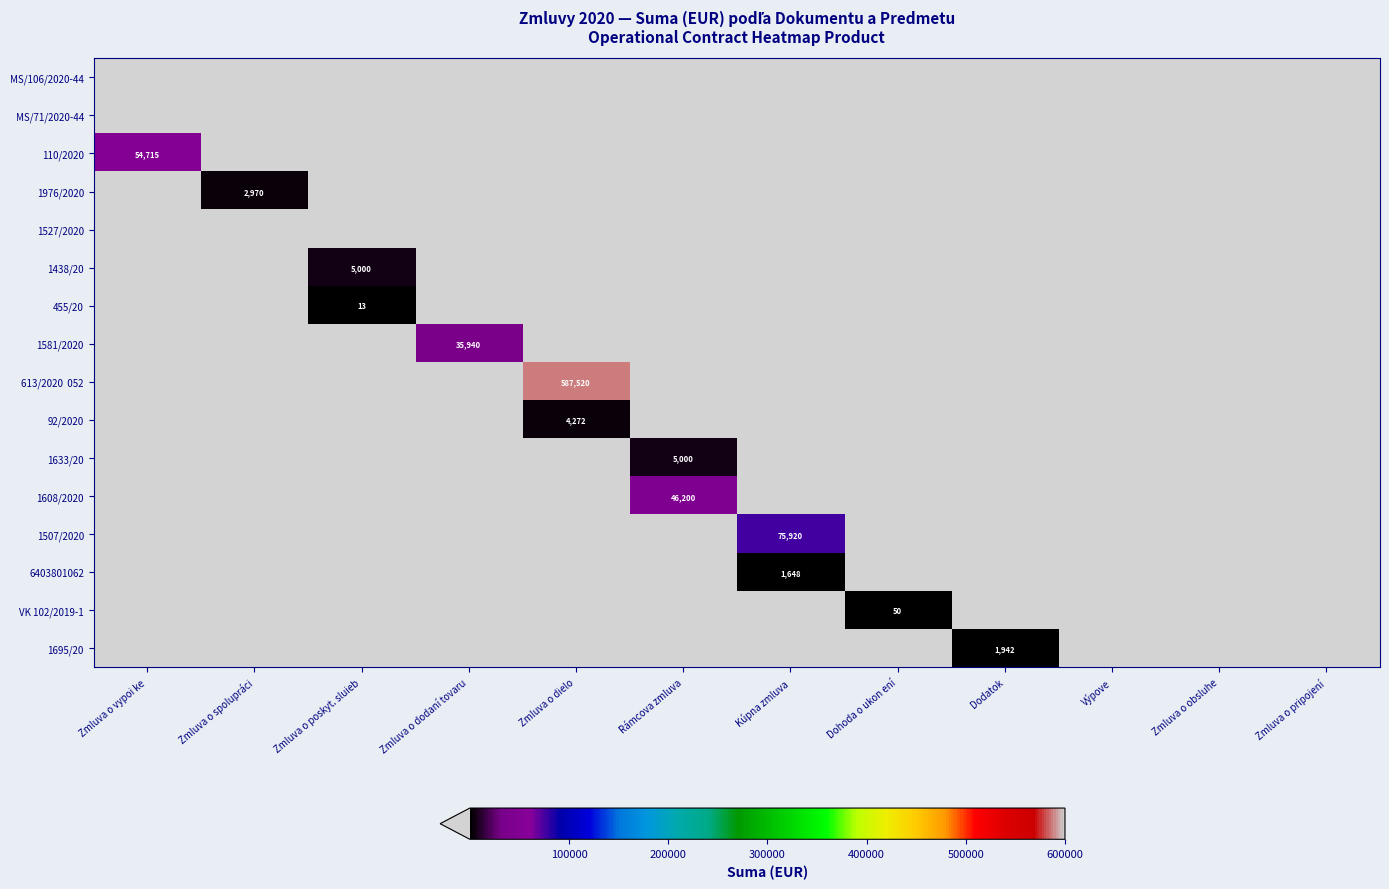

The value of 1695/20 at Dodatok is 1319. True or false?

False